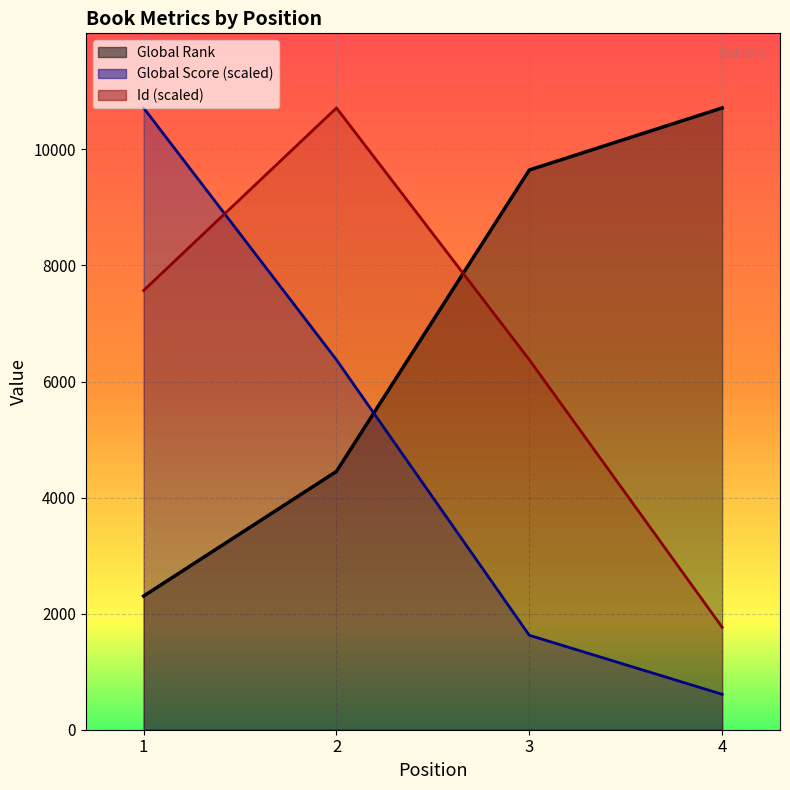

Which series has the largest total across all categories?

Global Rank